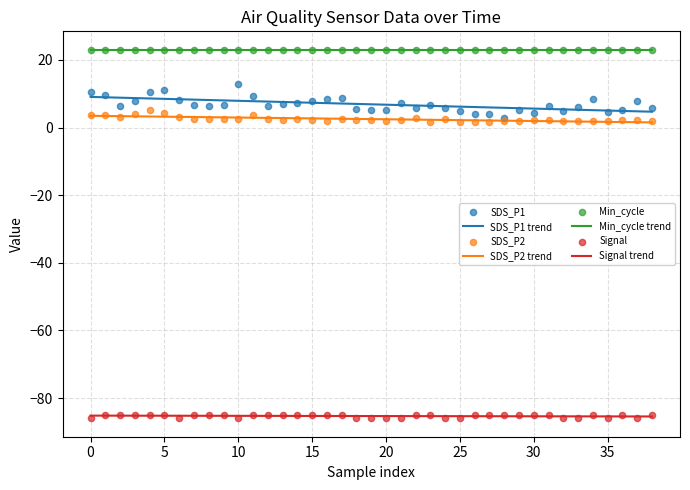

True or false: SDS_P2 trend and Signal trend cross at least once.

False